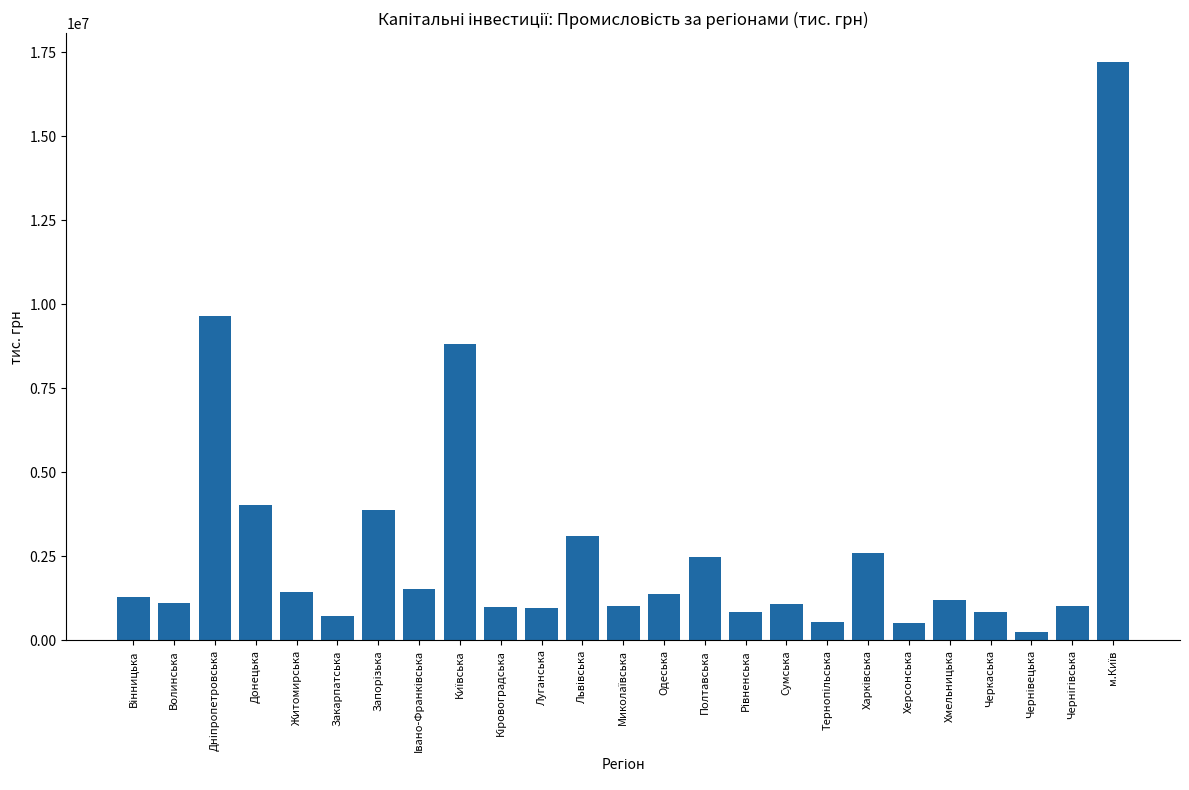

How many data points are less than 1197945?

12